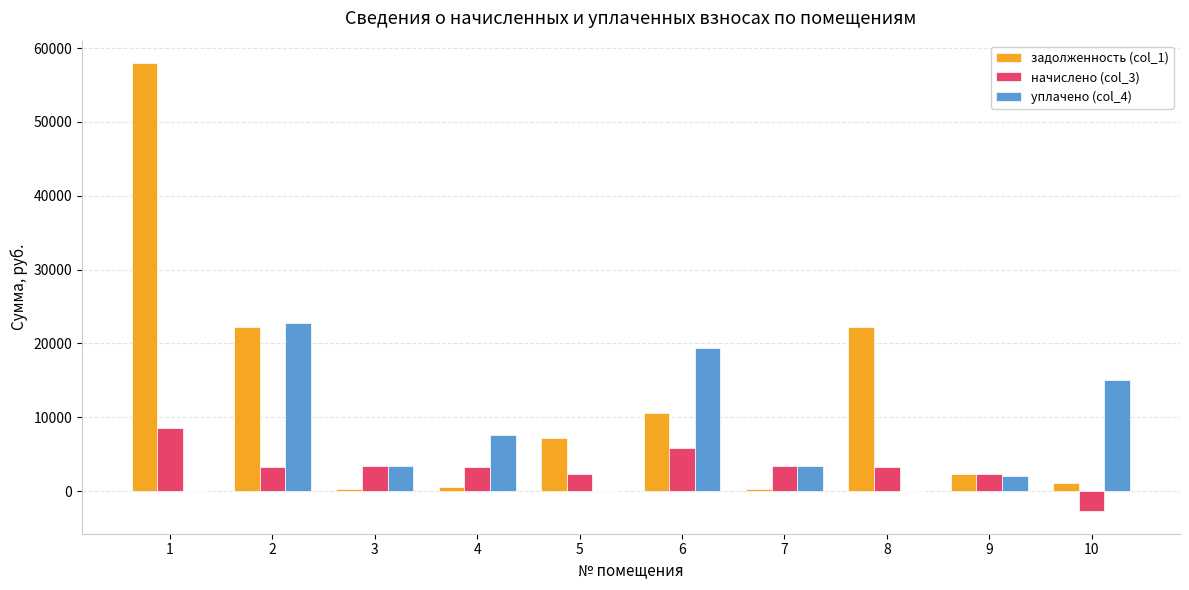

Is the value of начислено (col_3) at 4 greater than the value of задолженность (col_1) at 10?

Yes